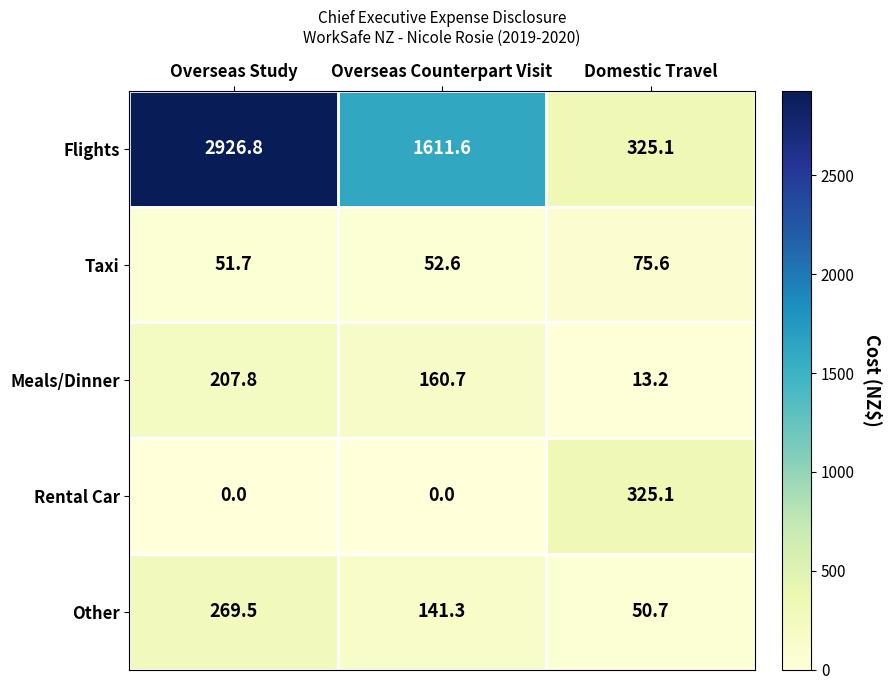

At which category is the sum across all series the highest?

Overseas Study